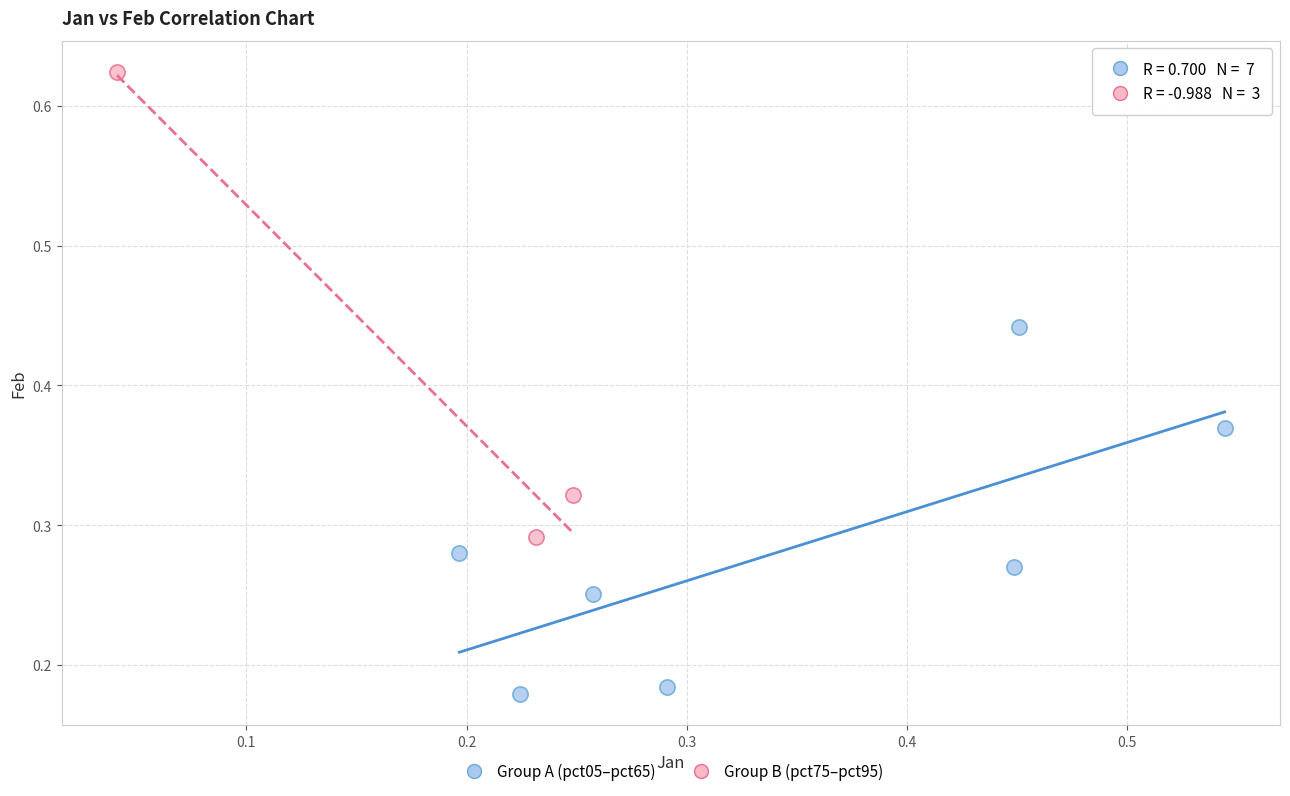

Which series reaches the minimum Y coordinate?

Group A (pct05–pct65)